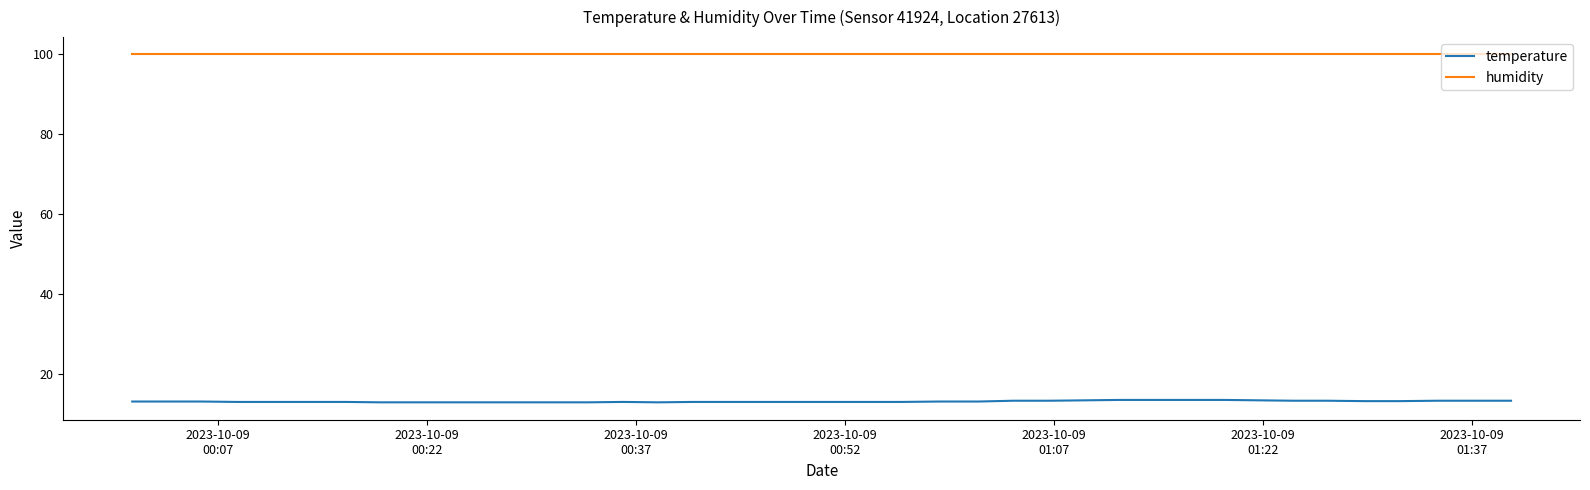

True or false: humidity and temperature cross at least once.

False